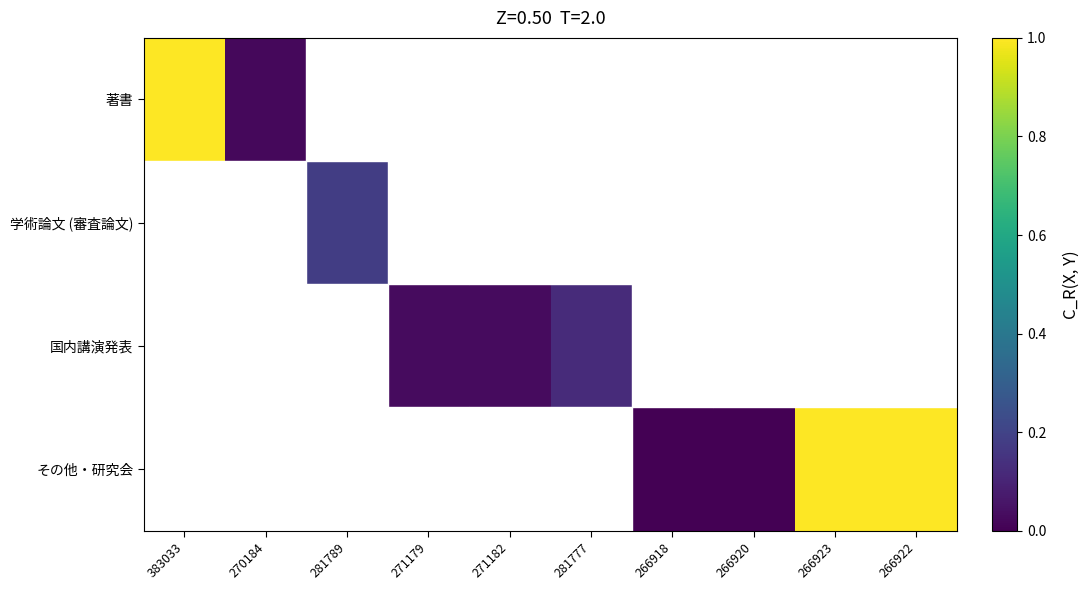

Where is 著書 nearest to the value 0?

270184